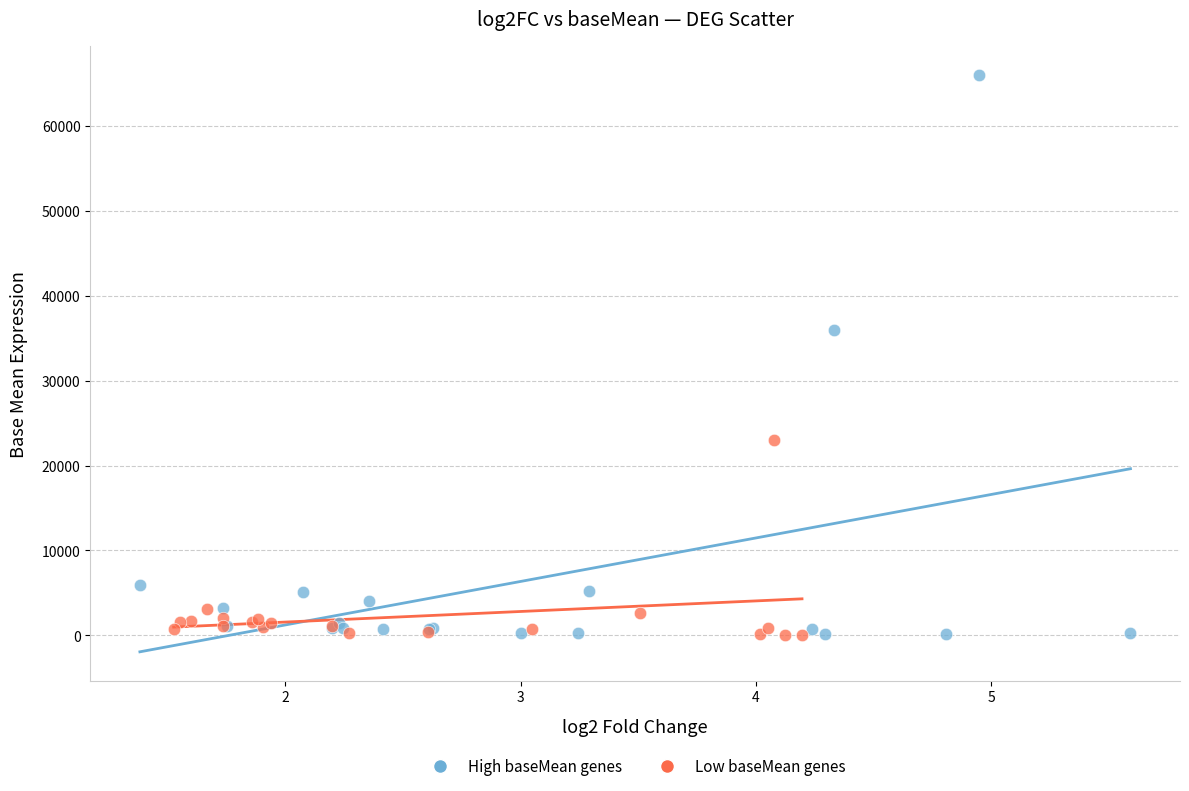

Which series contains the highest Y value?

High baseMean genes